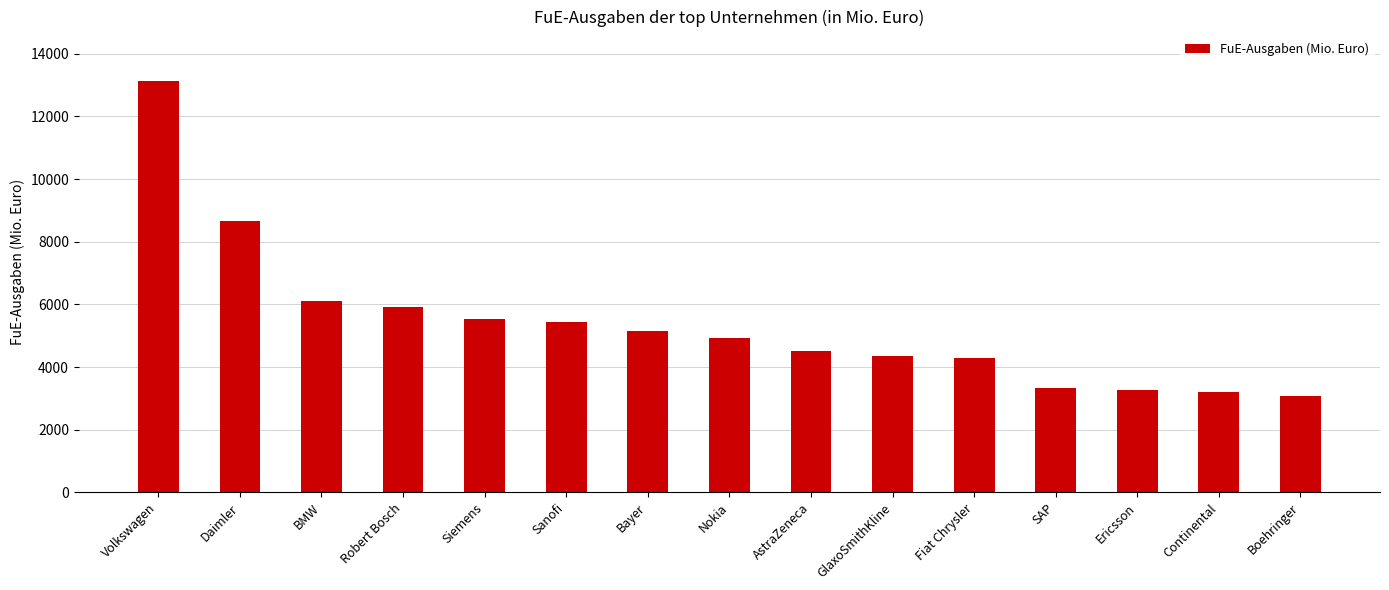

The chart shows a value of 4782.5 at Boehringer. True or false?

False